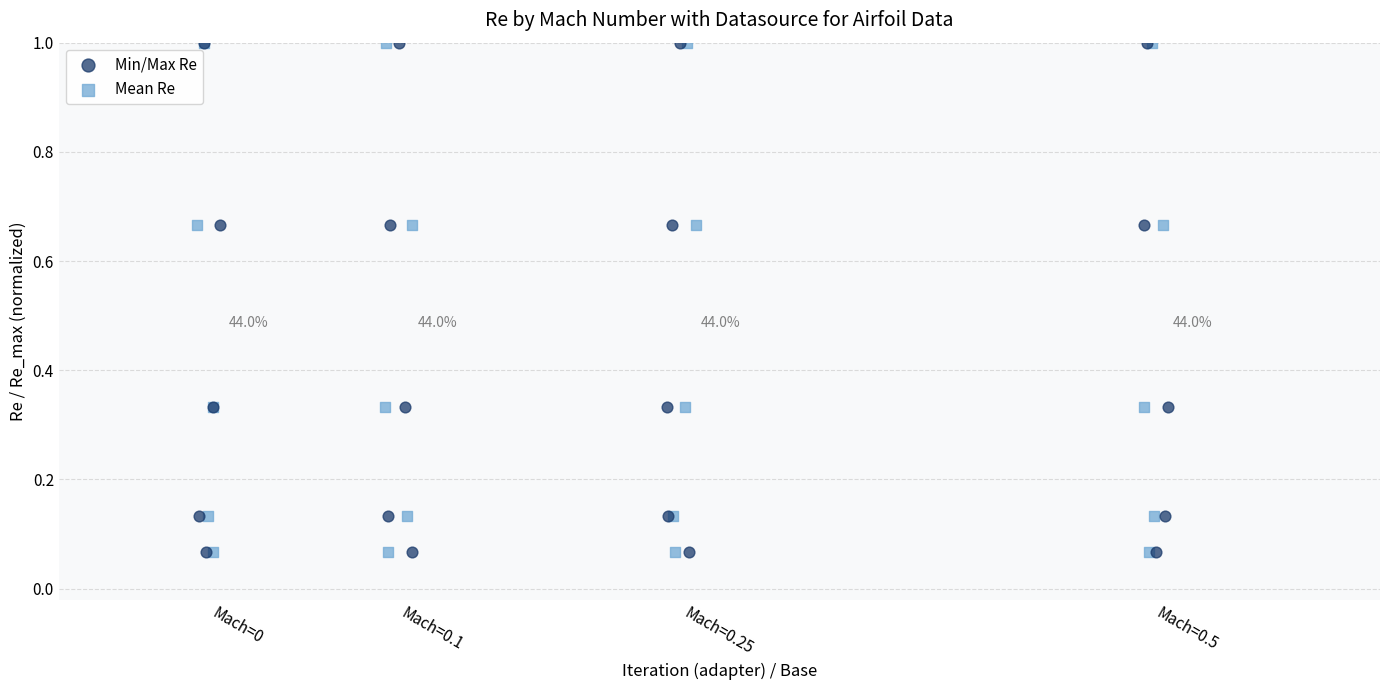

What are all the series names shown in the legend?

Min/Max Re, Mean Re